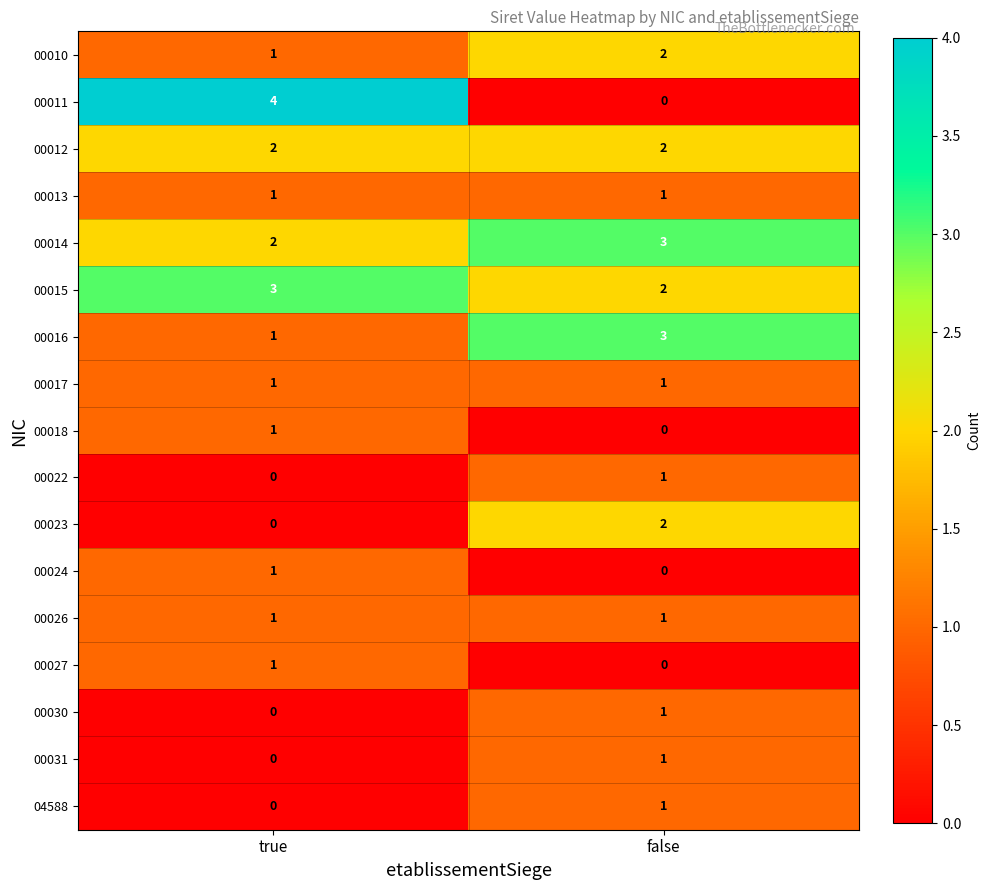

What is the sum of the 00011 values at false and true?

4